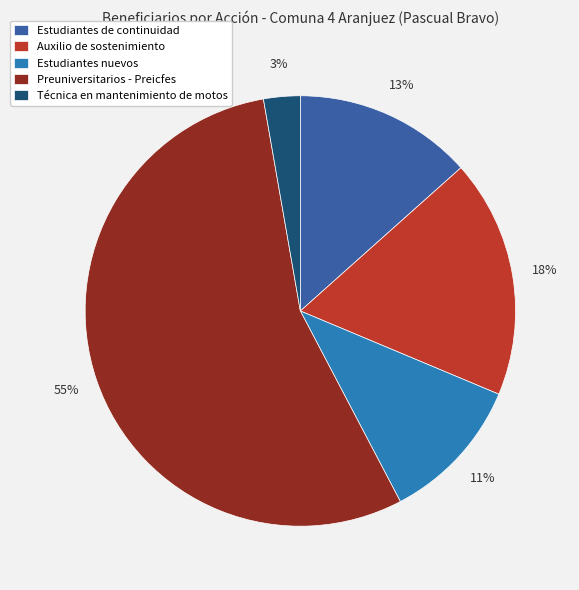

The Estudiantes de continuidad slice represents 13% of the pie. True or false?

True